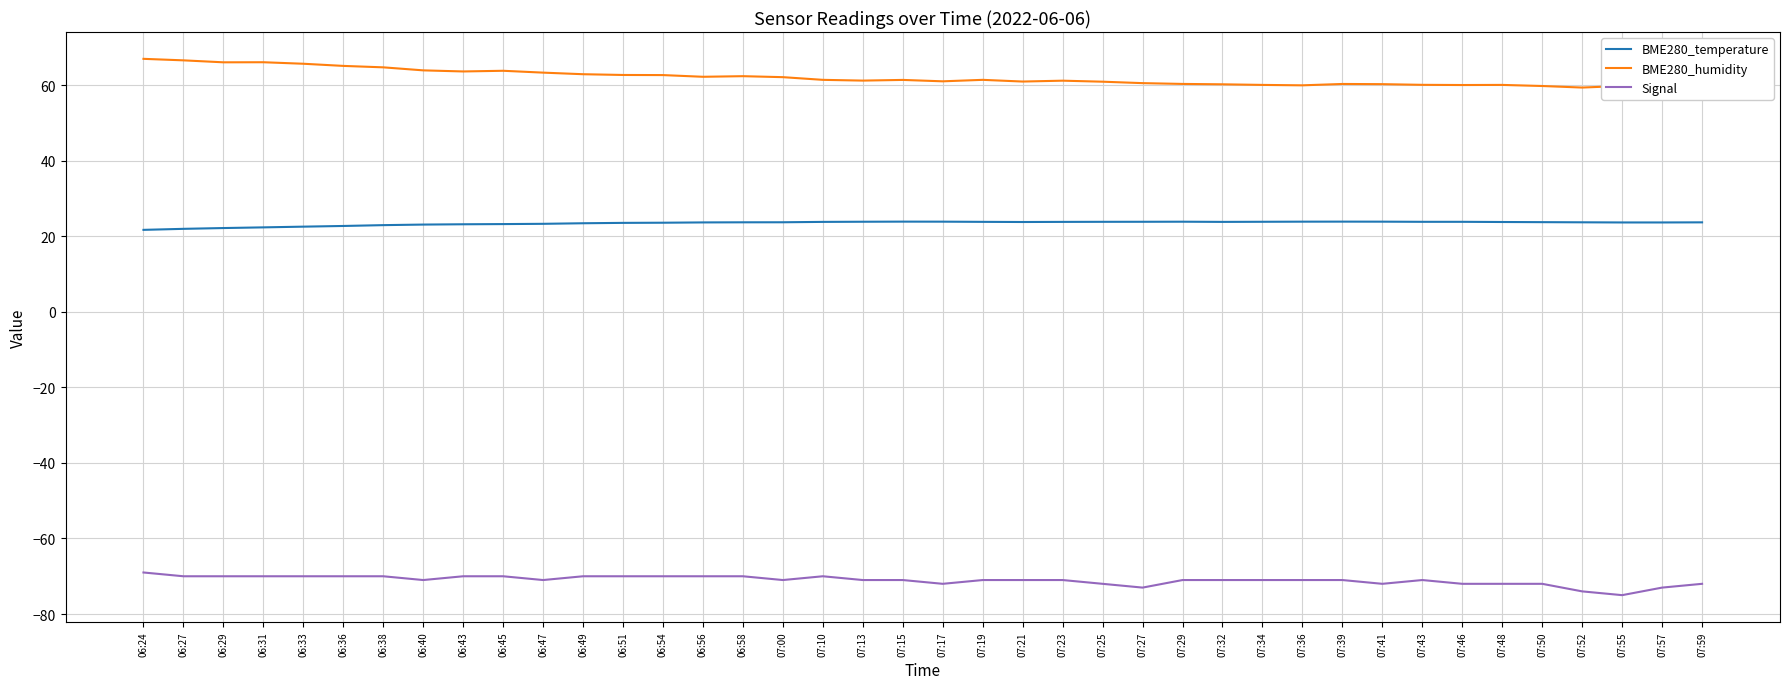

True or false: Signal and BME280_temperature intersect in this chart.

False